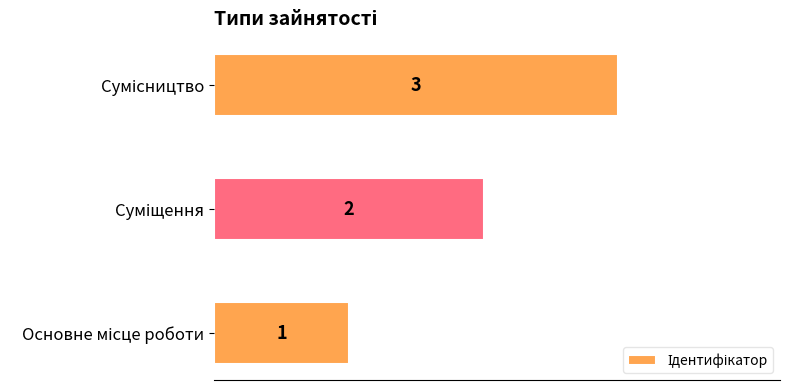

What is the smallest value displayed?

1